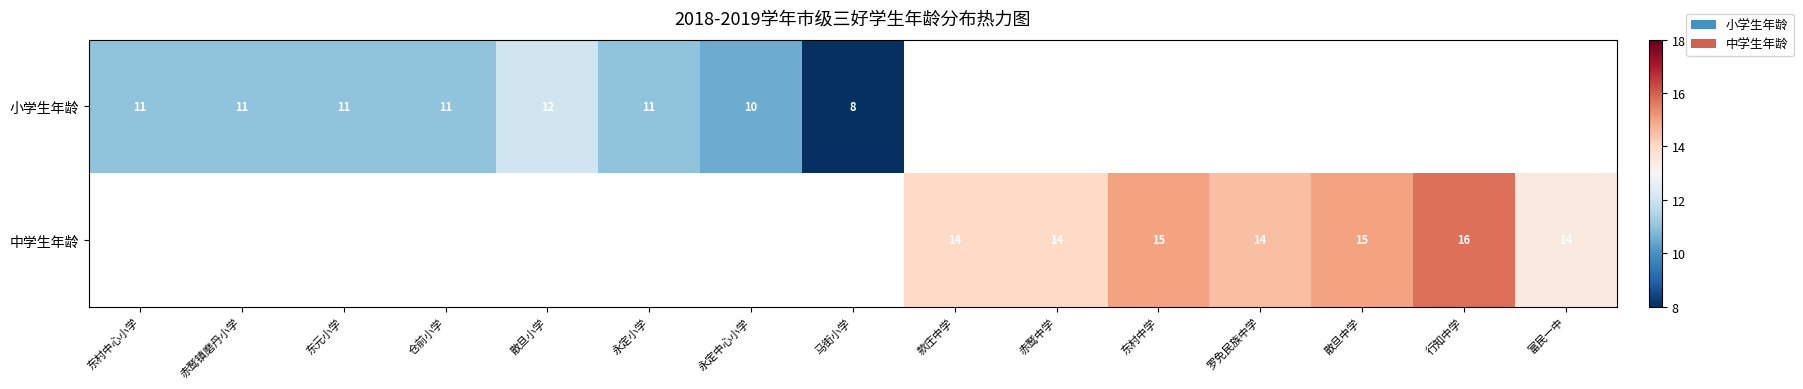

Is it true that 小学生年龄 equals 11 at 东村中心小学?

True